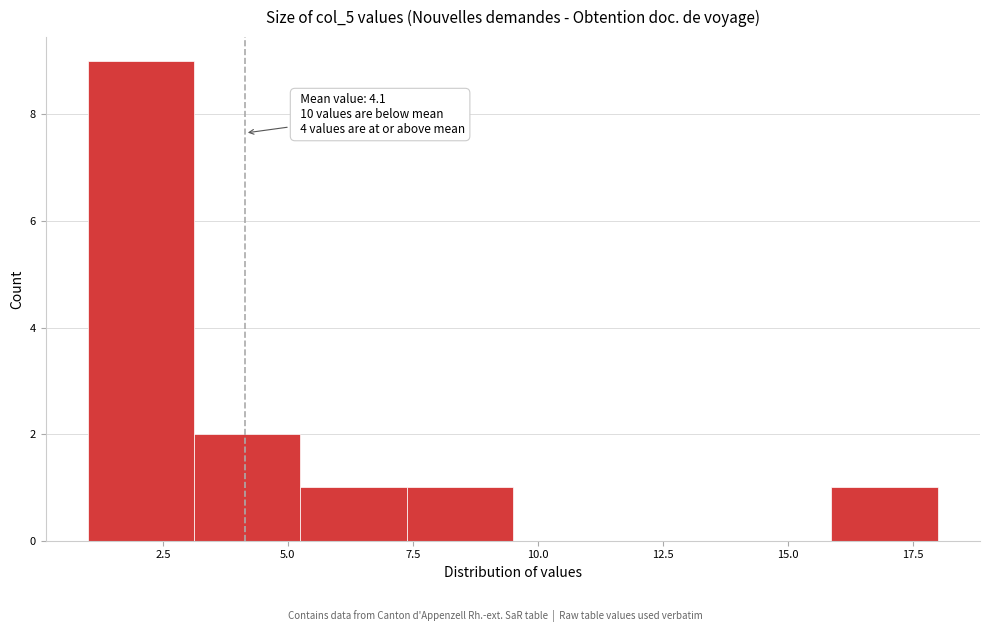

Over which range of the x-axis is the bar tallest?

1.0 to 3.0